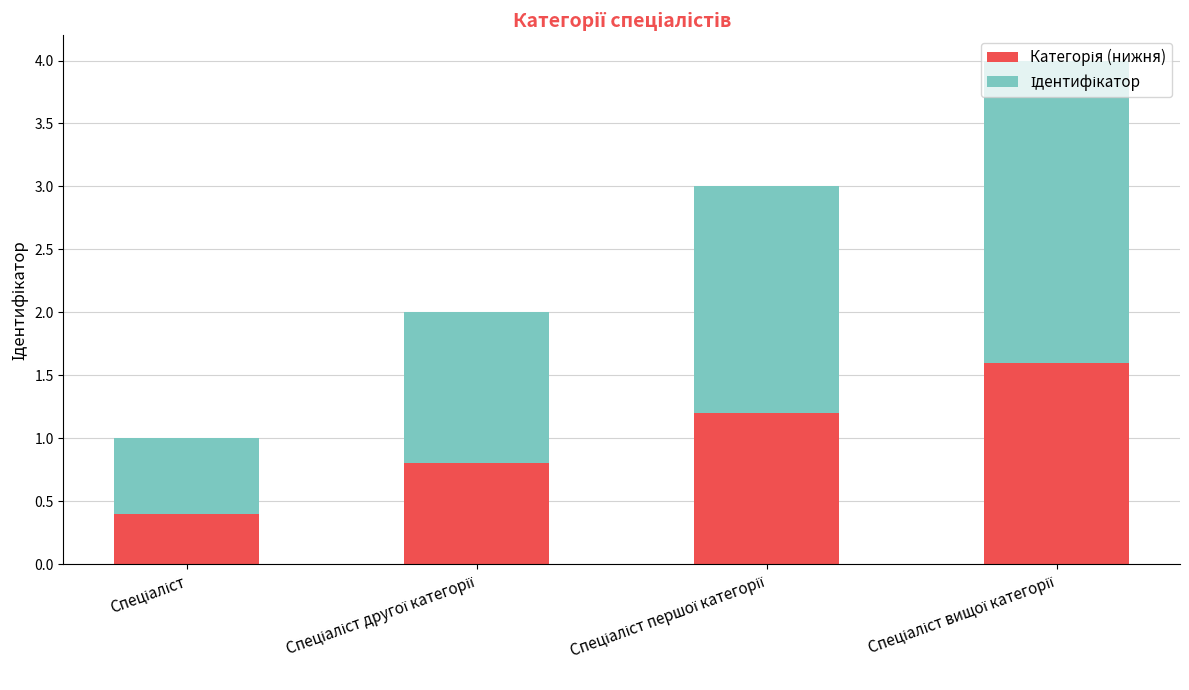

What is the maximum value for Категорія (нижня)?

1.6